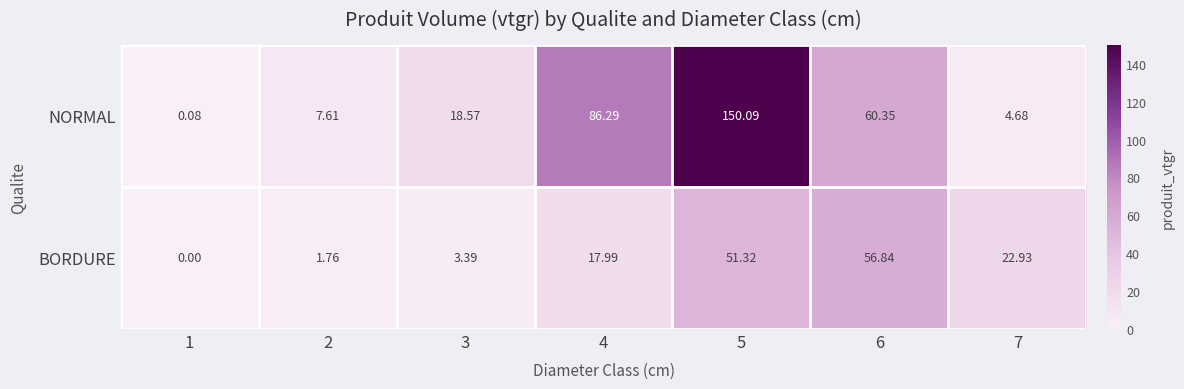

What is the total value across all series at 5?

201.4